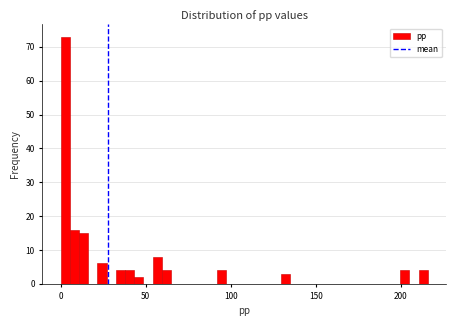

Read against the x-axis, roughly where is the centre of the tallest bar?

5